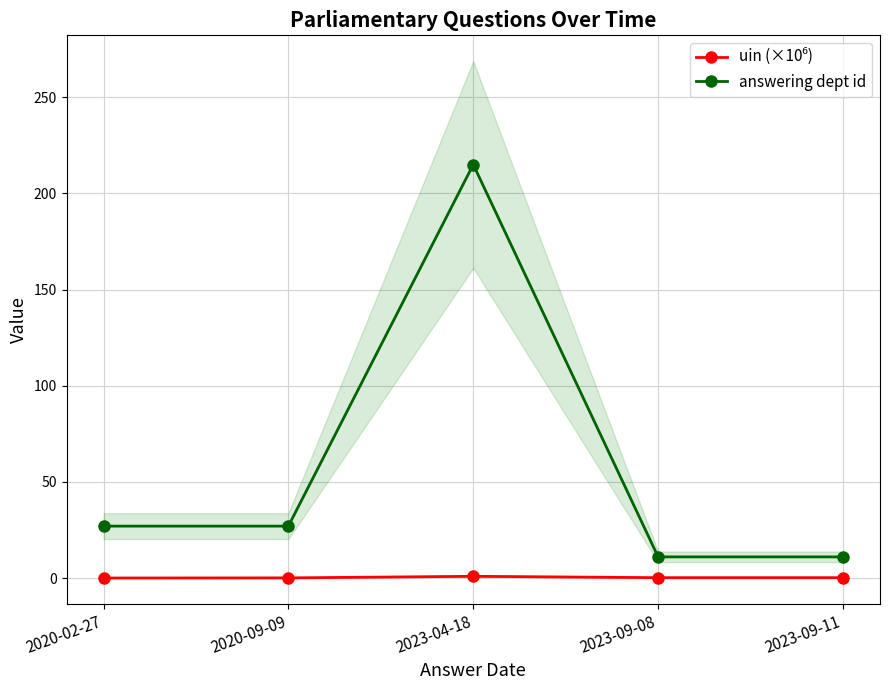

True or false: answering dept id has more than 2 interior local peaks.

False